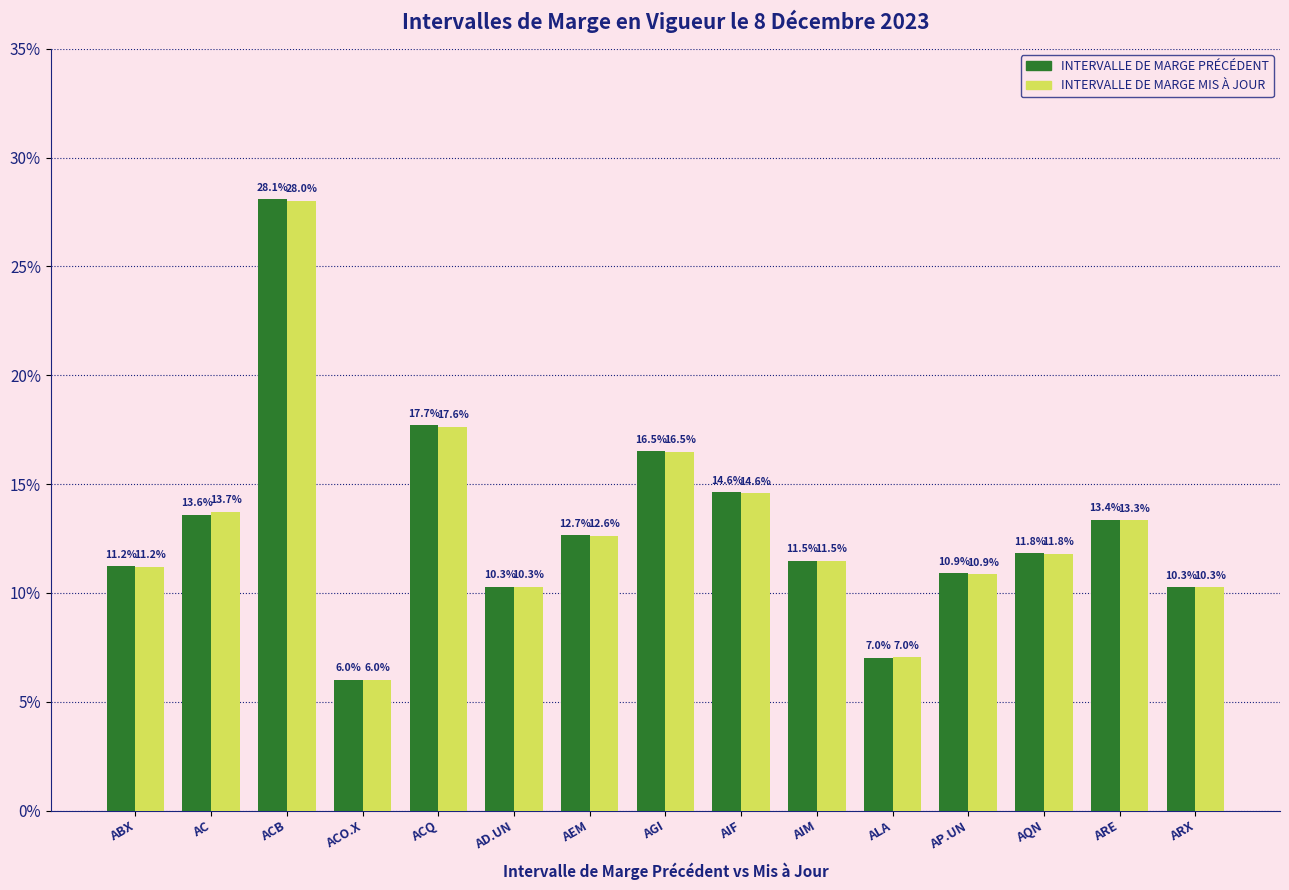

Which category has the highest value across all series?

ACB